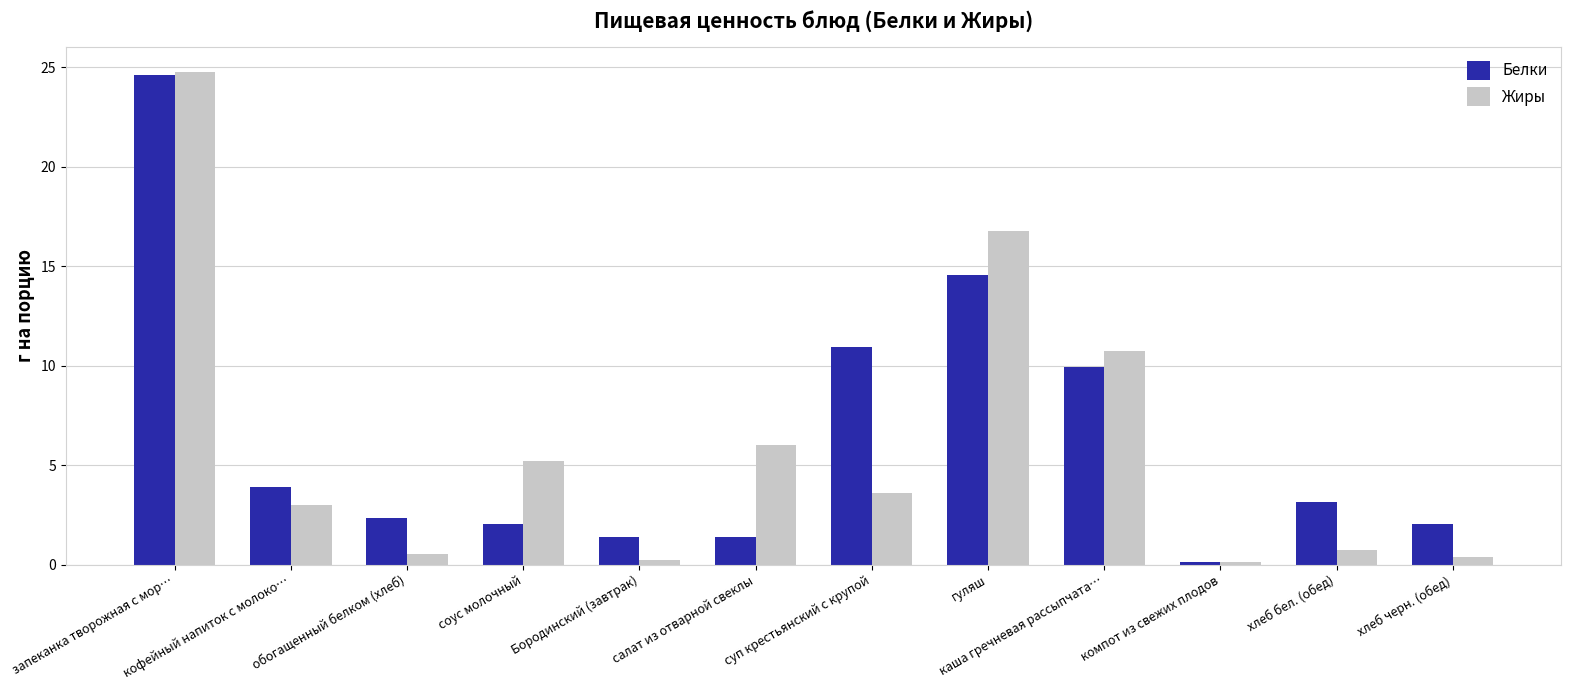

What is the label of the 7th bar from the left?

суп крестьянский с крупой